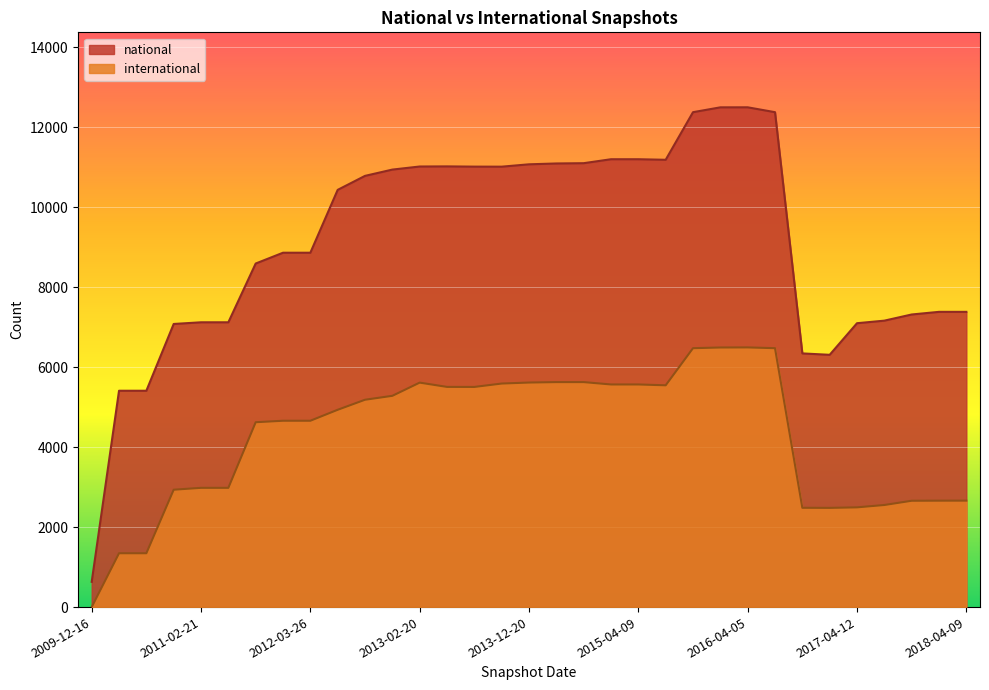

Count the number of data series in this chart.

2